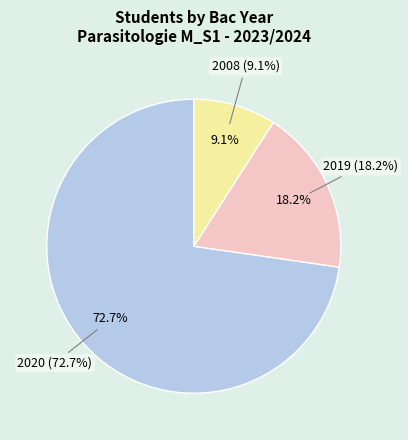

Does 2020 represent more than half of the total?

Yes